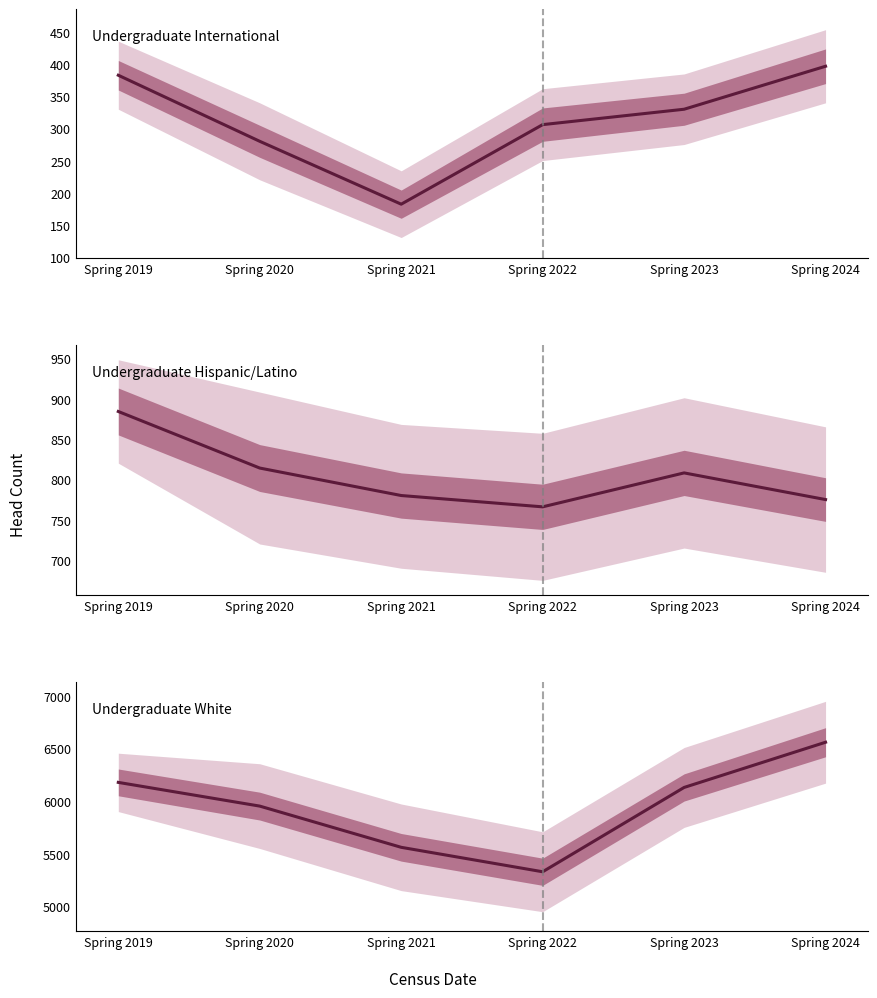

What is the difference between the Undergraduate International values at Spring 2022 and Spring 2021?

124